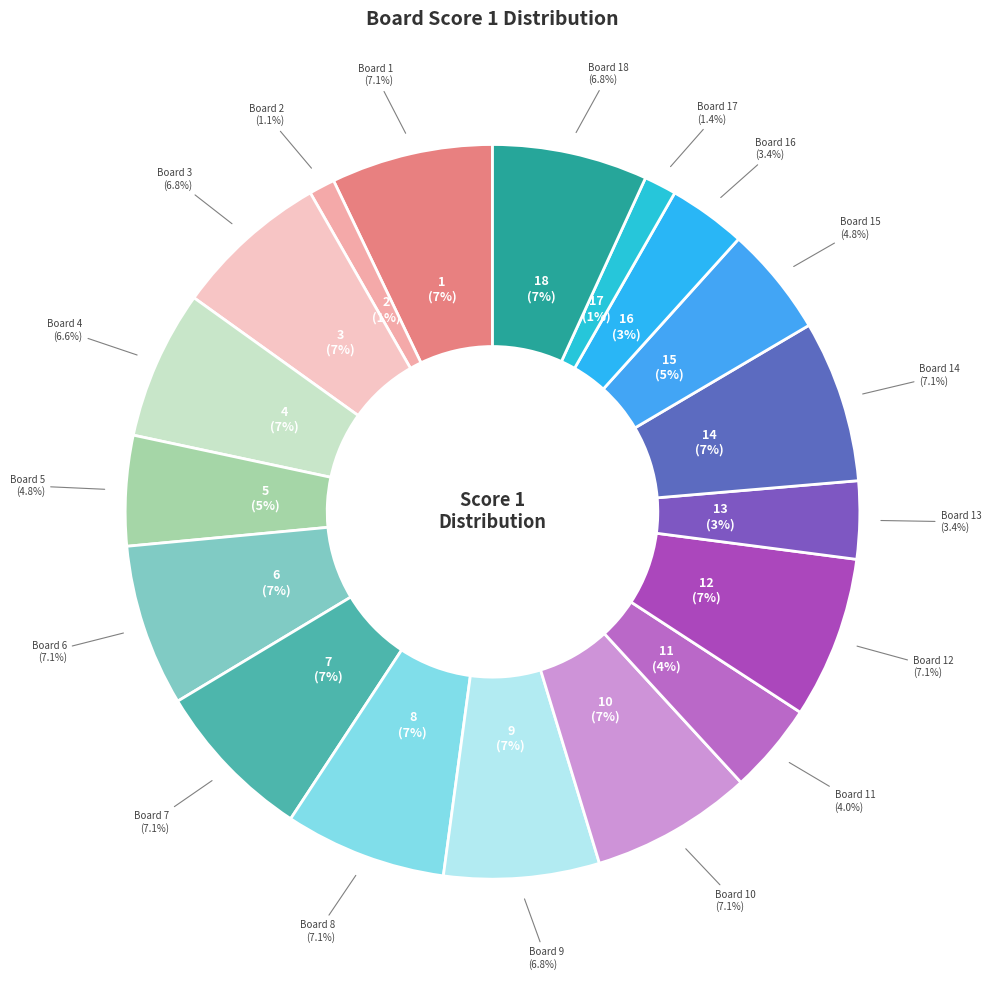

Which category has the smallest portion of the pie?

2